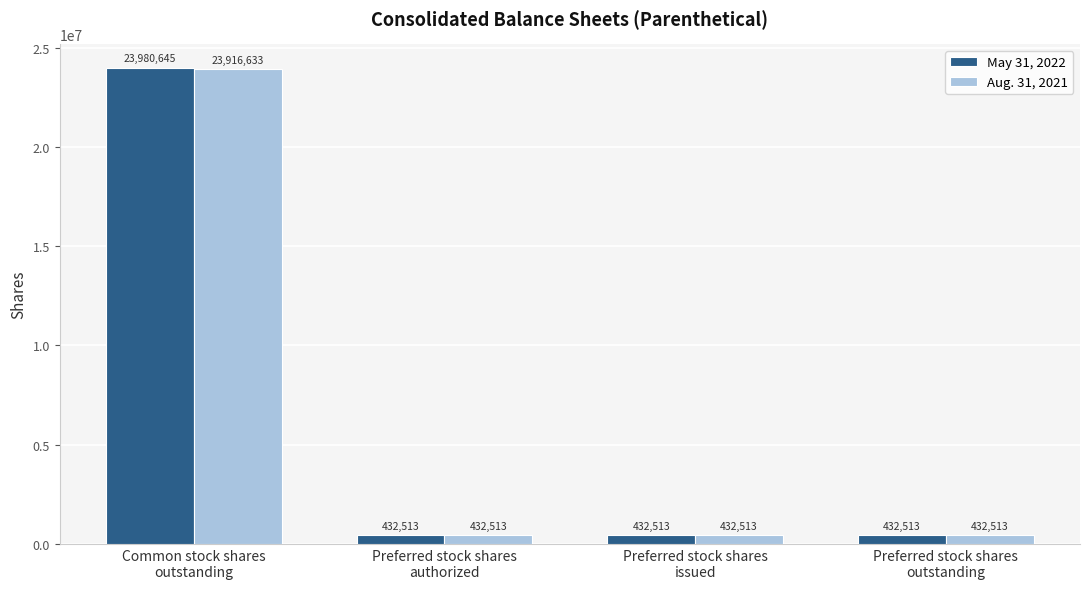

Reading right to left, what are all the values shown in this chart?

May 31, 2022: Preferred stock shares
outstanding=432513	Preferred stock shares
issued=432513	Preferred stock shares
authorized=432513	Common stock shares
outstanding=23980645
Aug. 31, 2021: Preferred stock shares
outstanding=432513	Preferred stock shares
issued=432513	Preferred stock shares
authorized=432513	Common stock shares
outstanding=23916633